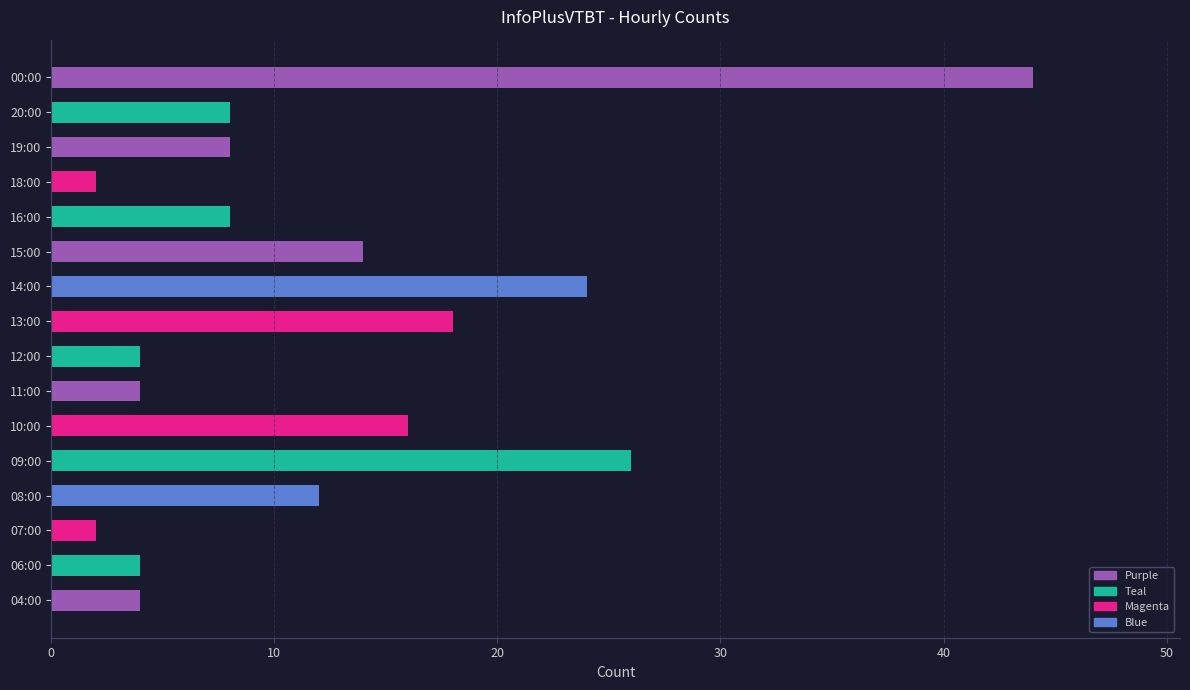

What is the maximum value shown in the chart?

44